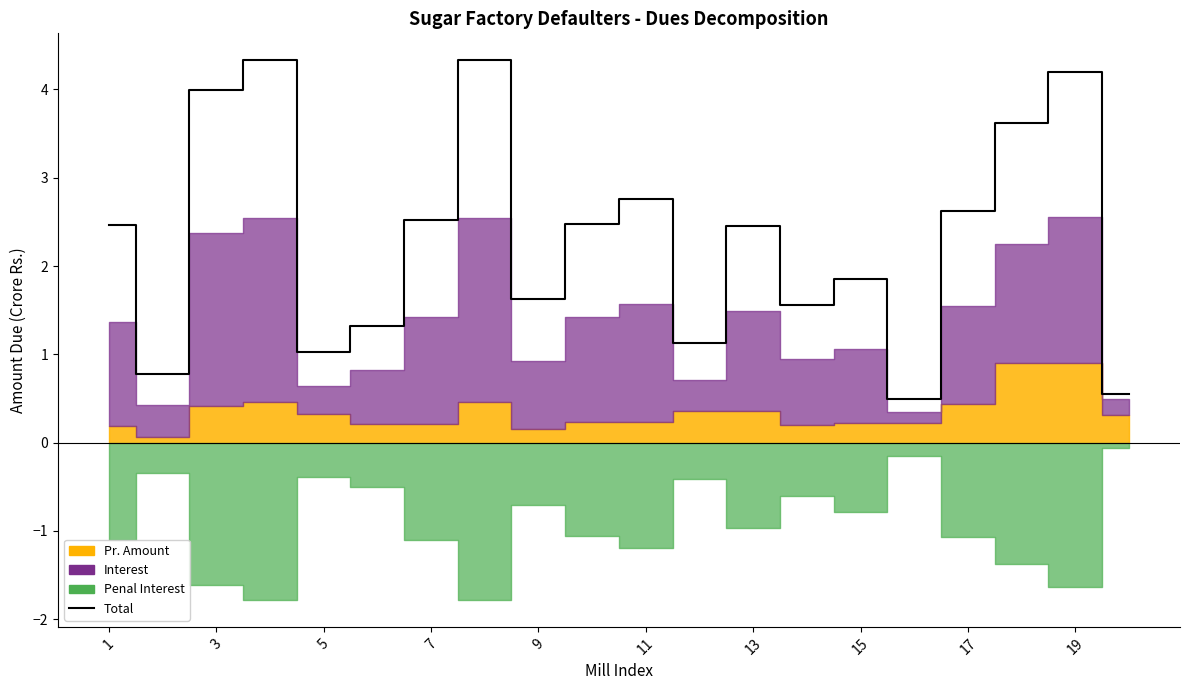

What is the greatest value displayed?

4.3